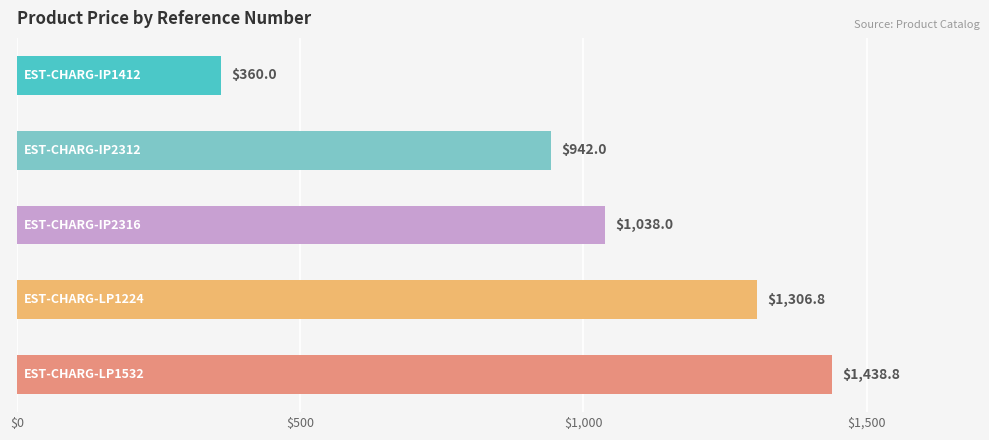

Reading bottom to top, extract all data points from this chart.

1438.8	1306.8	1038.0	942.0	360.0